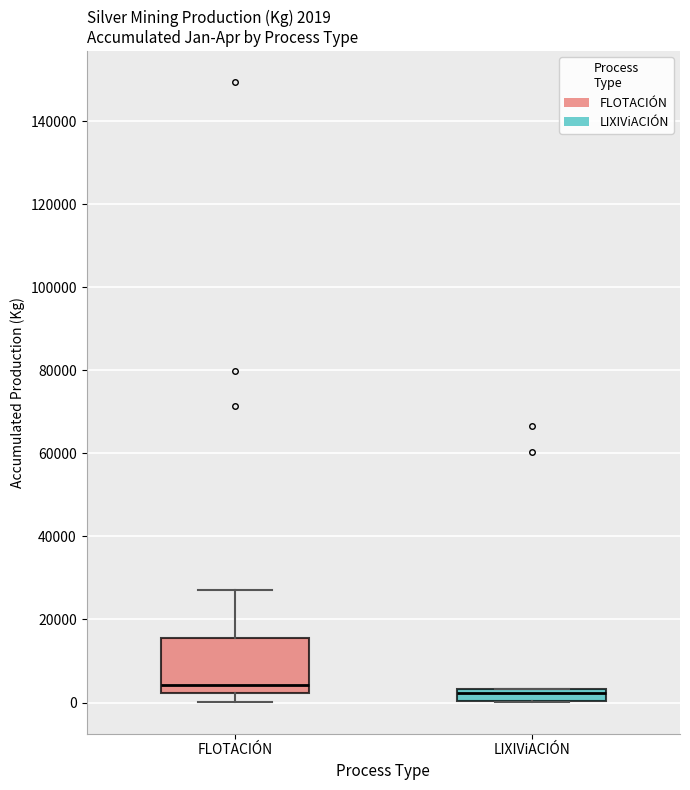

Which box is the tallest, from its lower edge to its upper edge?

FLOTACIÓN